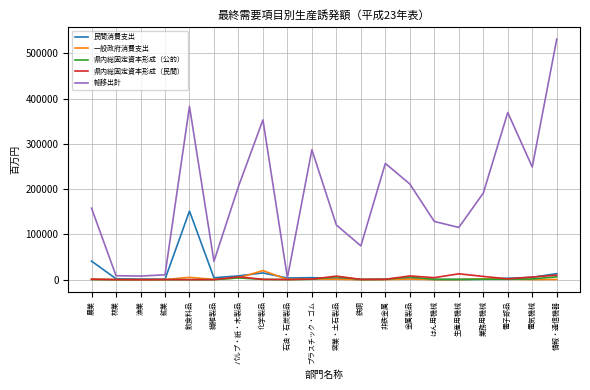

The value of 輸移出計 at はん用機械 is 194997.2. True or false?

False